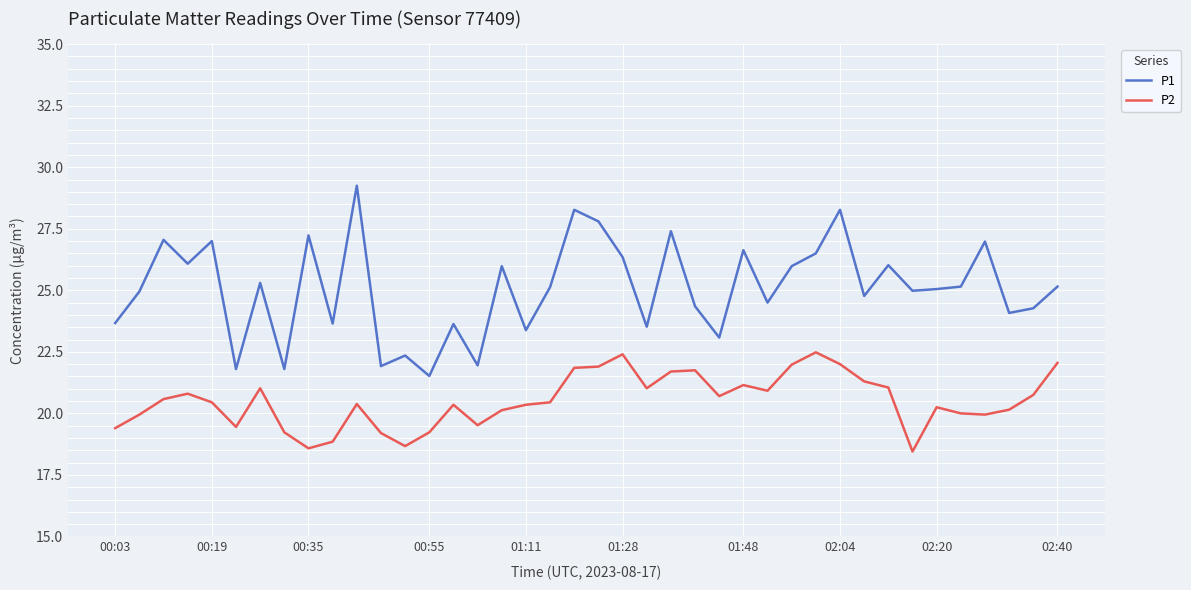

True or false: P2 and P1 intersect in this chart.

False